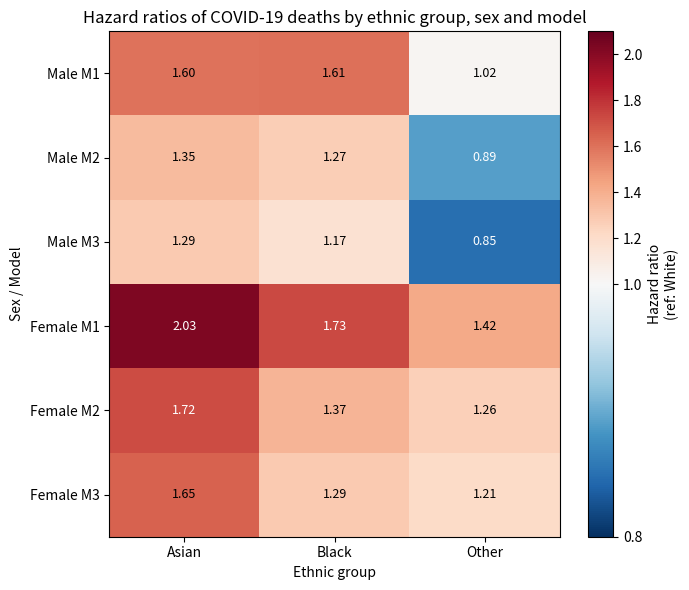

List the series in order of their peak value, lowest first.

Male M3, Male M2, Male M1, Female M3, Female M2, Female M1